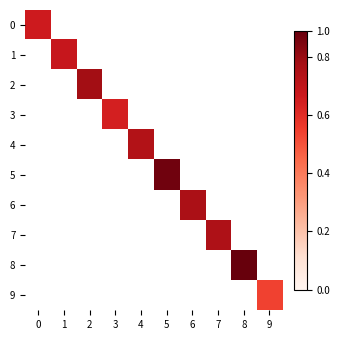

How many values in 5 are above zero?

1